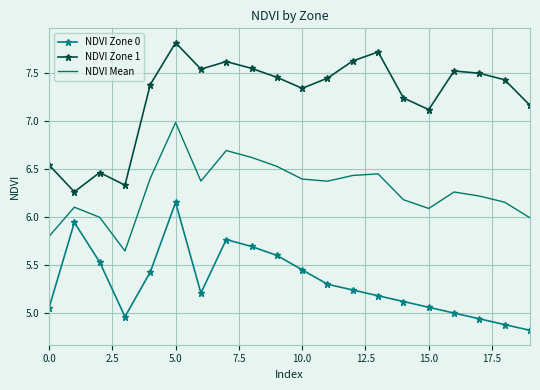

True or false: NDVI Zone 1 and NDVI Zone 0 cross at least once.

False